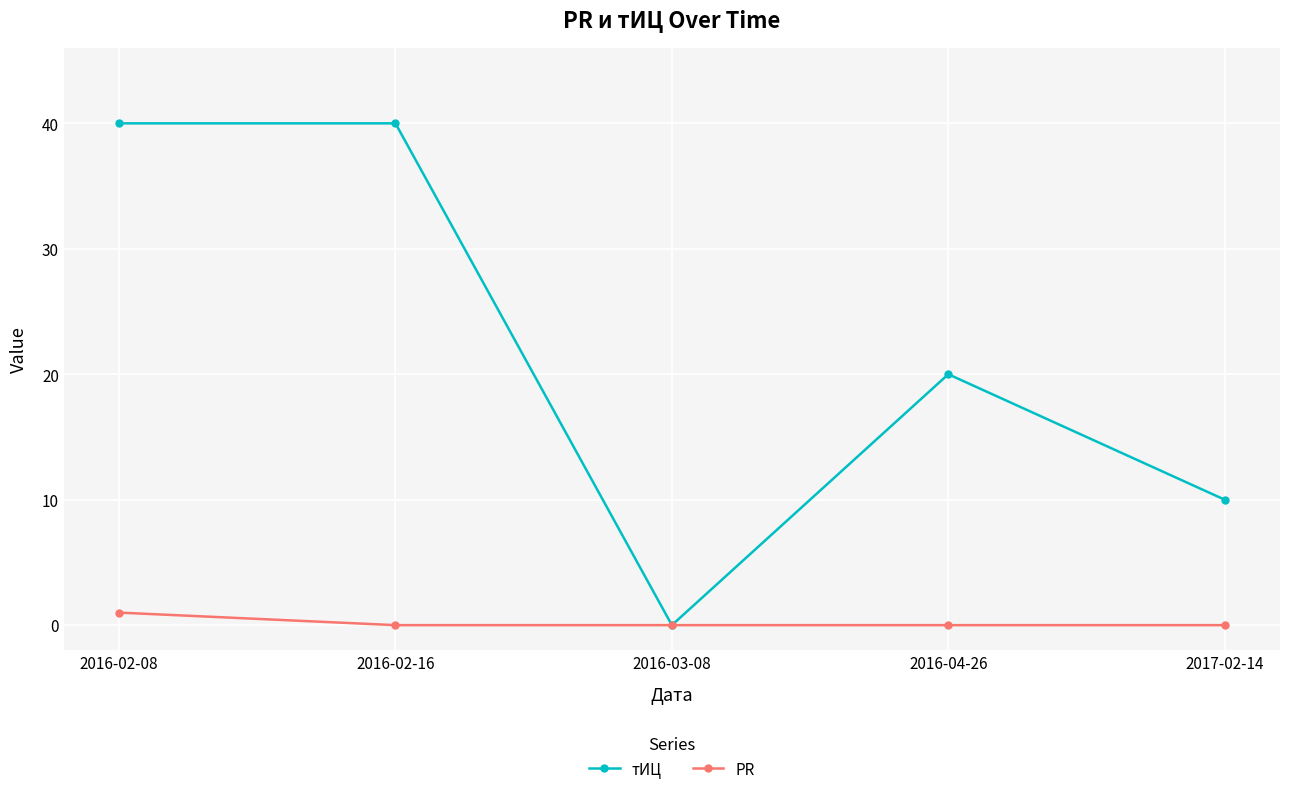

The value of PR at 2016-04-26 is 0. True or false?

True